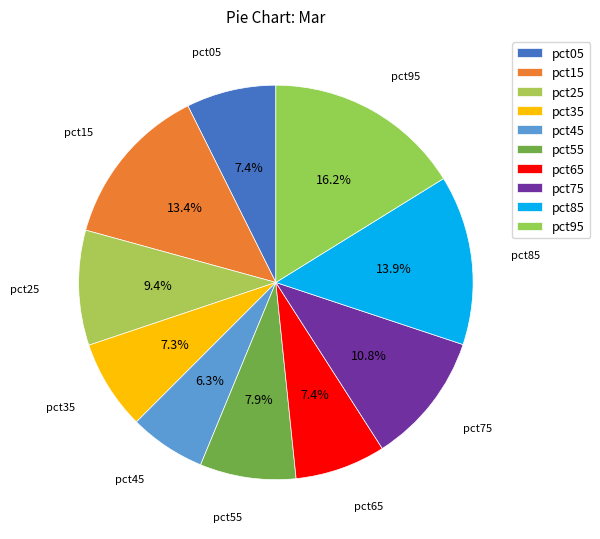

Does pct85 account for over 50% of the chart?

No